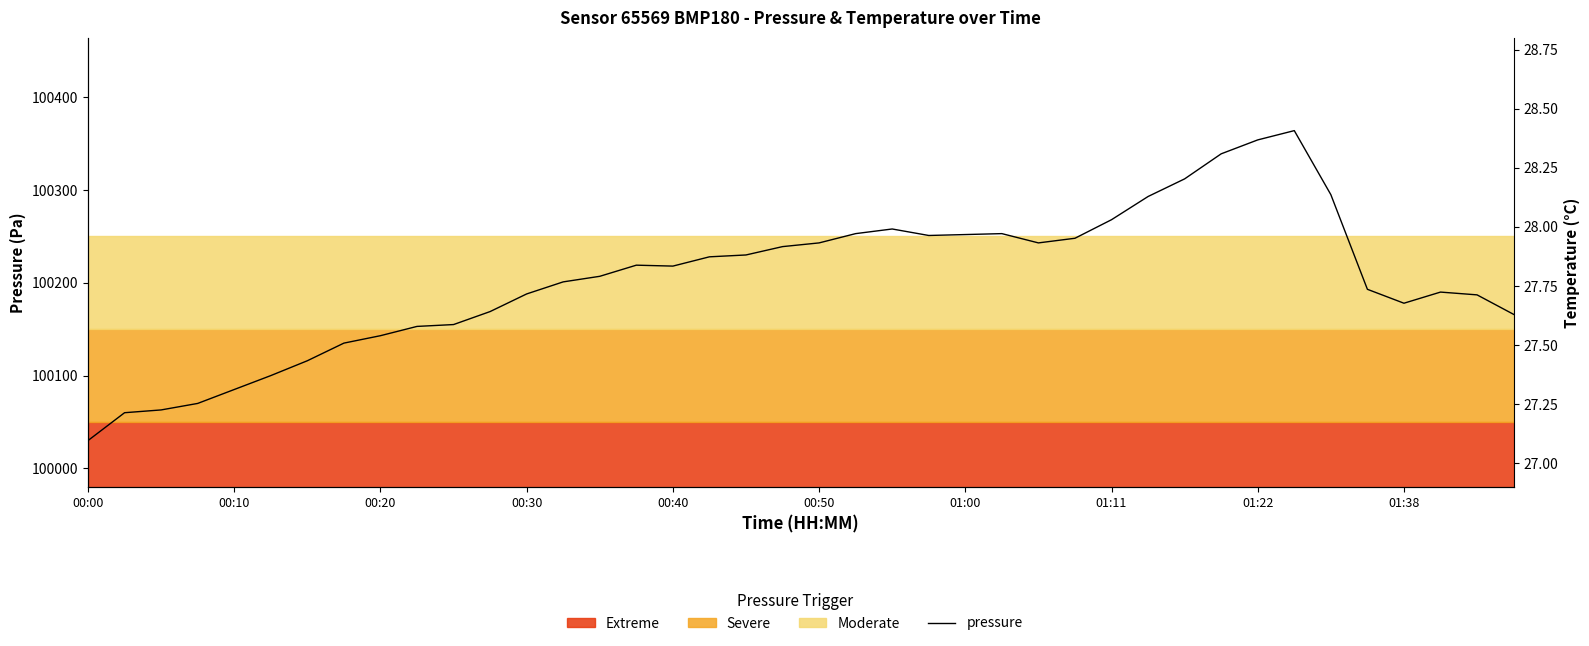

True or false: temperature and pressure cross at least once.

False